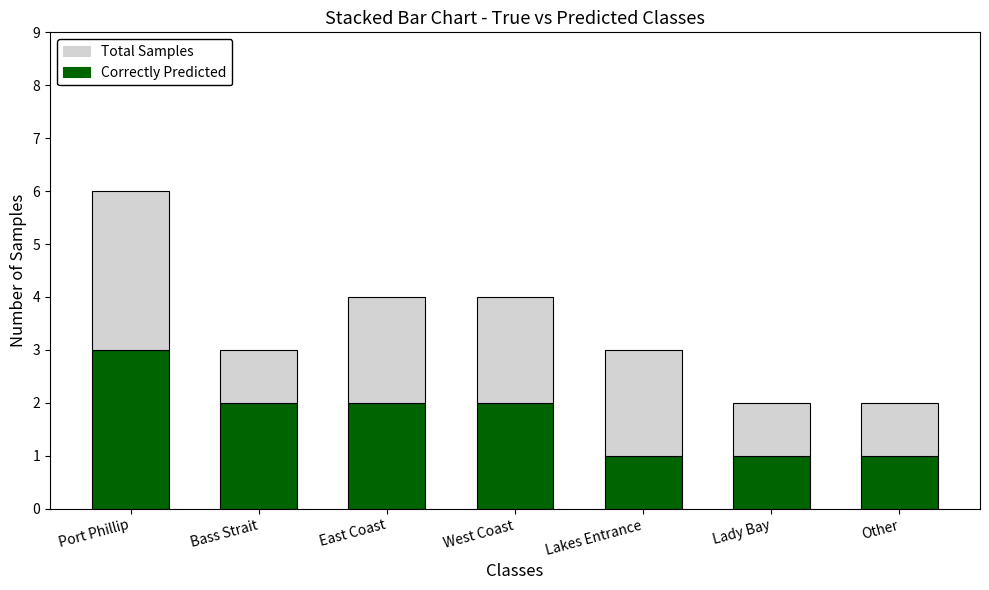

What is the total value across all series at East Coast?

4